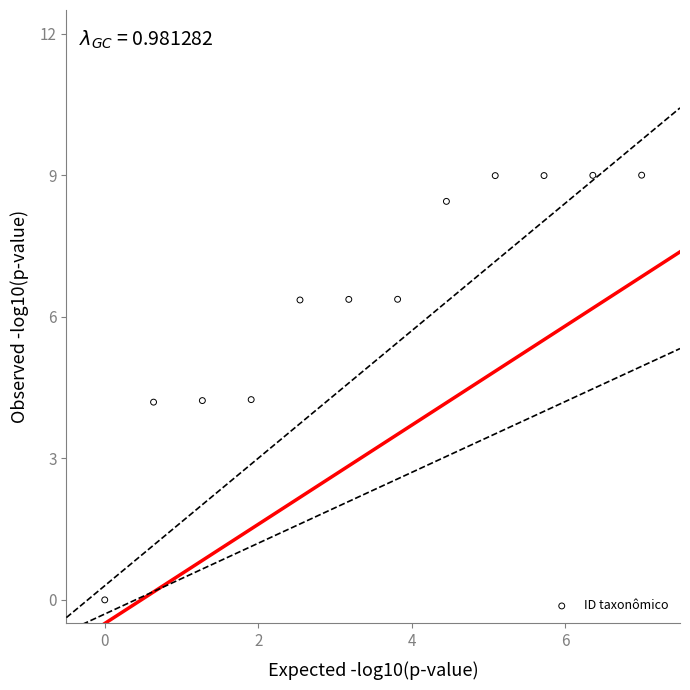

What is the range of X values (max minus min)?

7.0